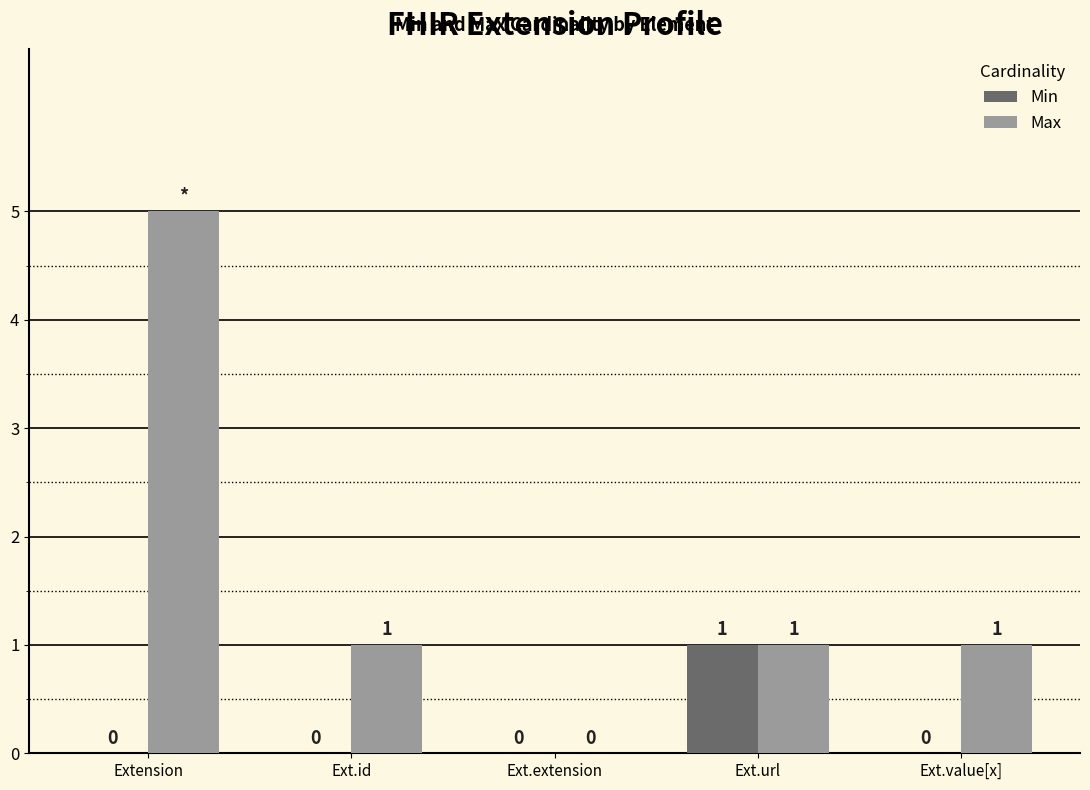

How many Min values are between 0 and 1?

5